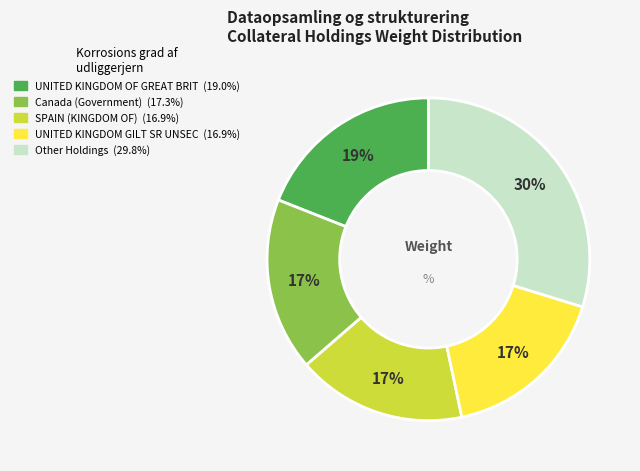

To the nearest percent, what is the average slice percentage?

20%